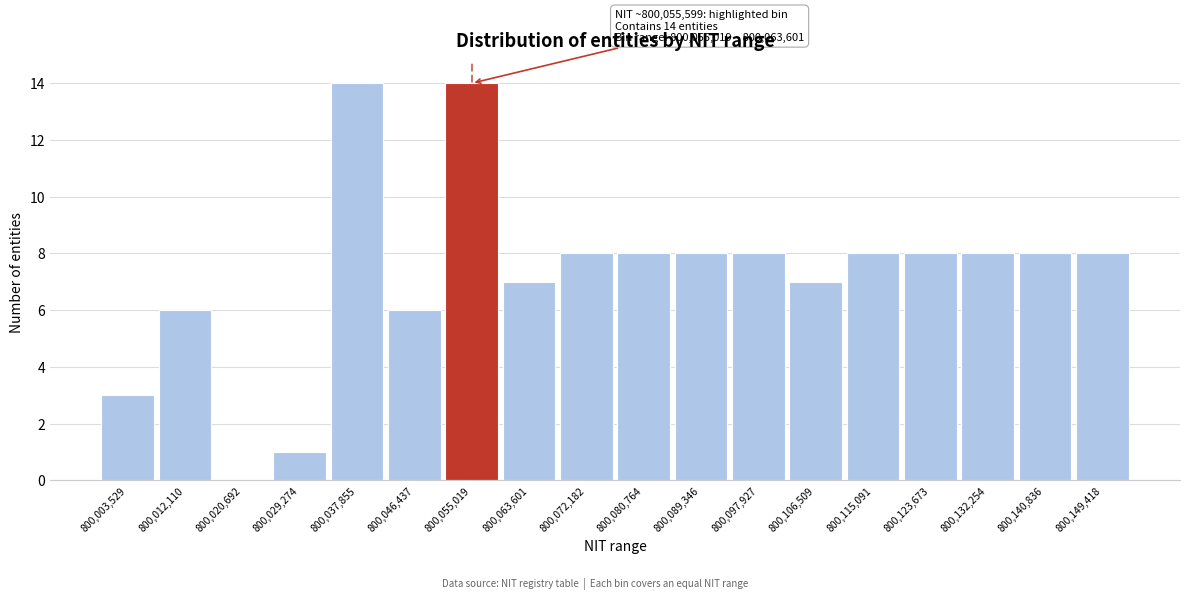

Reading left to right, what are all the values shown in this chart?

800,003,529=3	800,012,110=6	800,020,692=0	800,029,274=1	800,037,855=14	800,046,437=6	800,055,019=14	800,063,601=7	800,072,182=8	800,080,764=8	800,089,346=8	800,097,927=8	800,106,509=7	800,115,091=8	800,123,673=8	800,132,254=8	800,140,836=8	800,149,418=8